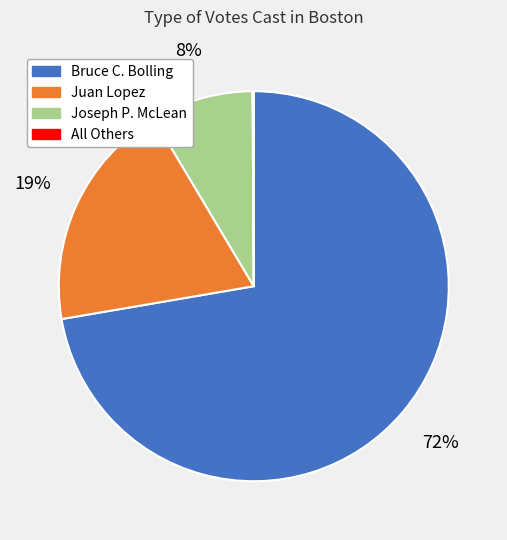

The Bruce C. Bolling slice represents 67% of the pie. True or false?

False